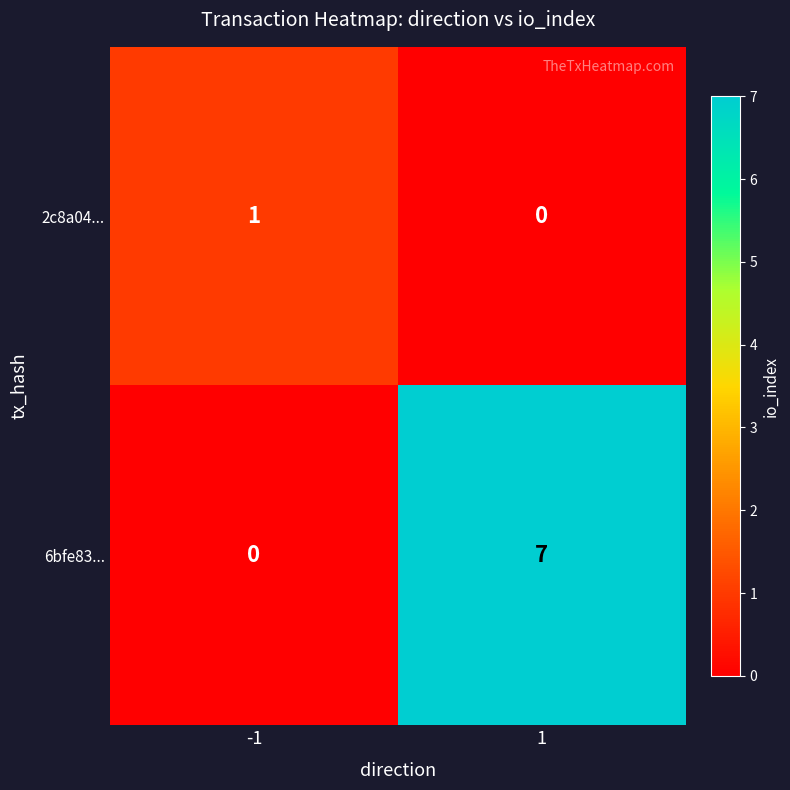

Reading left to right, list all the values displayed in this chart.

2c8a04...: -1=1	1=0
6bfe83...: -1=0	1=7